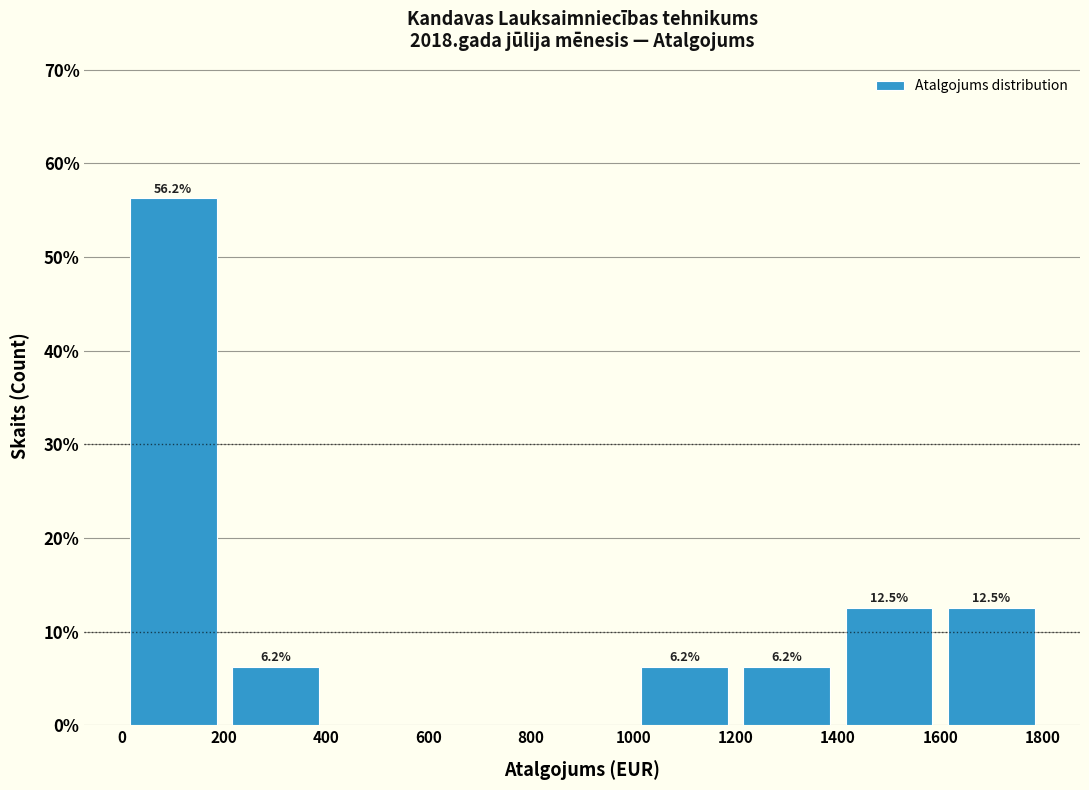

Which range on the x-axis has the tallest bar?

0 to 200